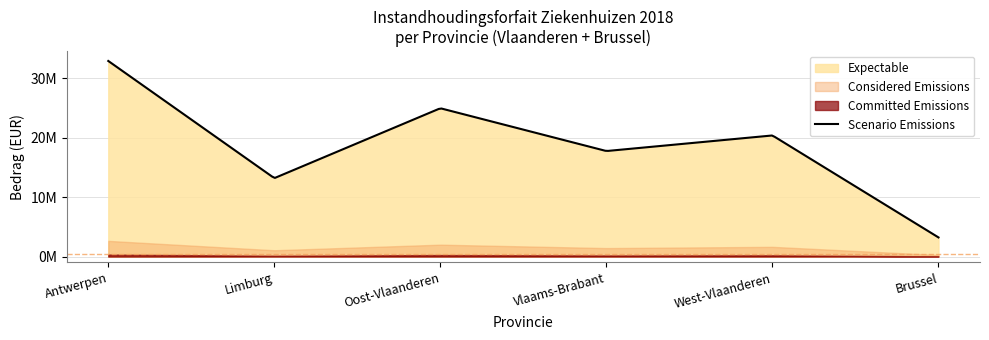

The value at West-Vlaanderen is 35462636.4. True or false?

False